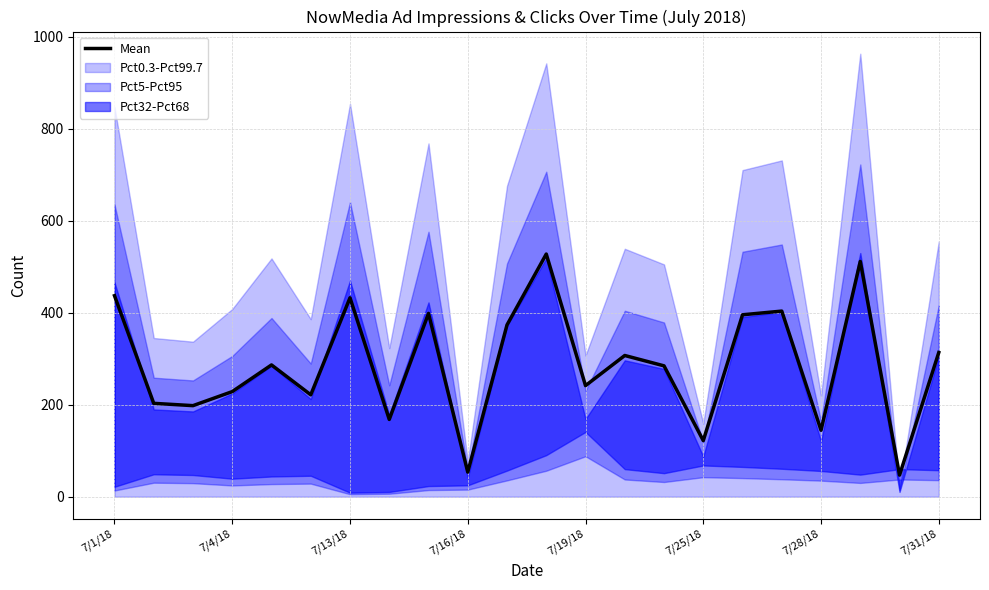

Reading left to right, transcribe all the data shown in this chart.

437.0	203.0	198.0	228.5	286.5	221.5	432.5	168.0	398.5	53.5	373.5	527.5	241.5	307.0	284.5	122.0	395.5	403.5	144.5	511.5	47.0	313.5